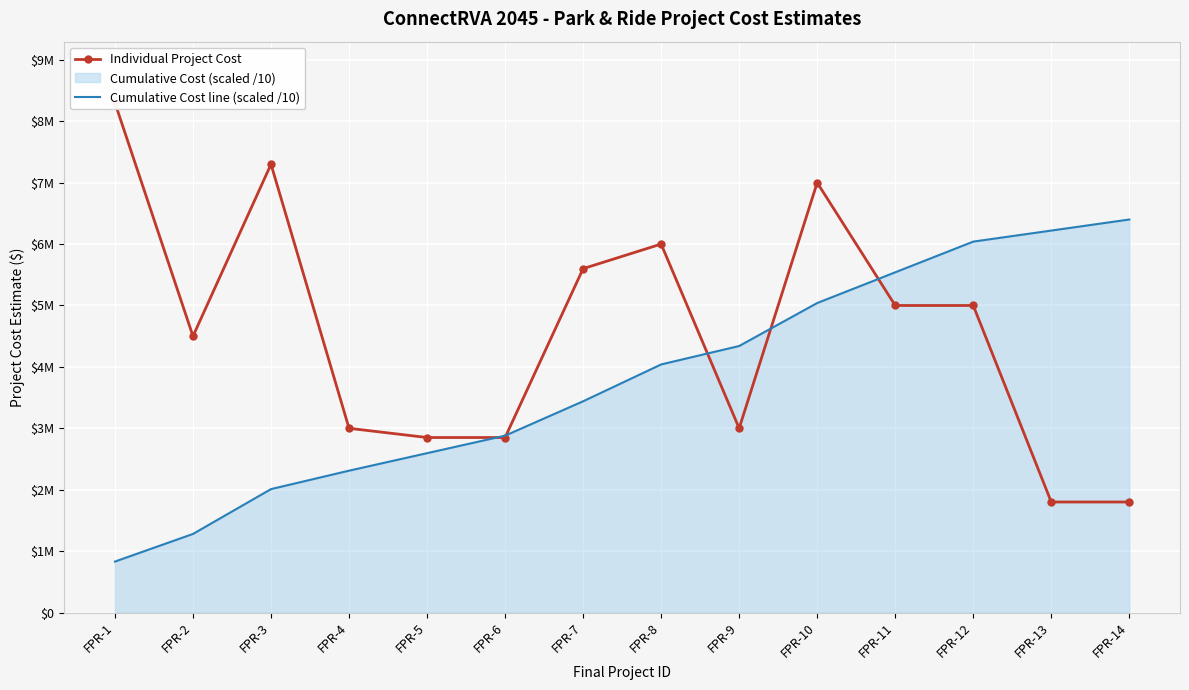

Is it true that Individual Project Cost equals 3000000 at FPR-4?

True